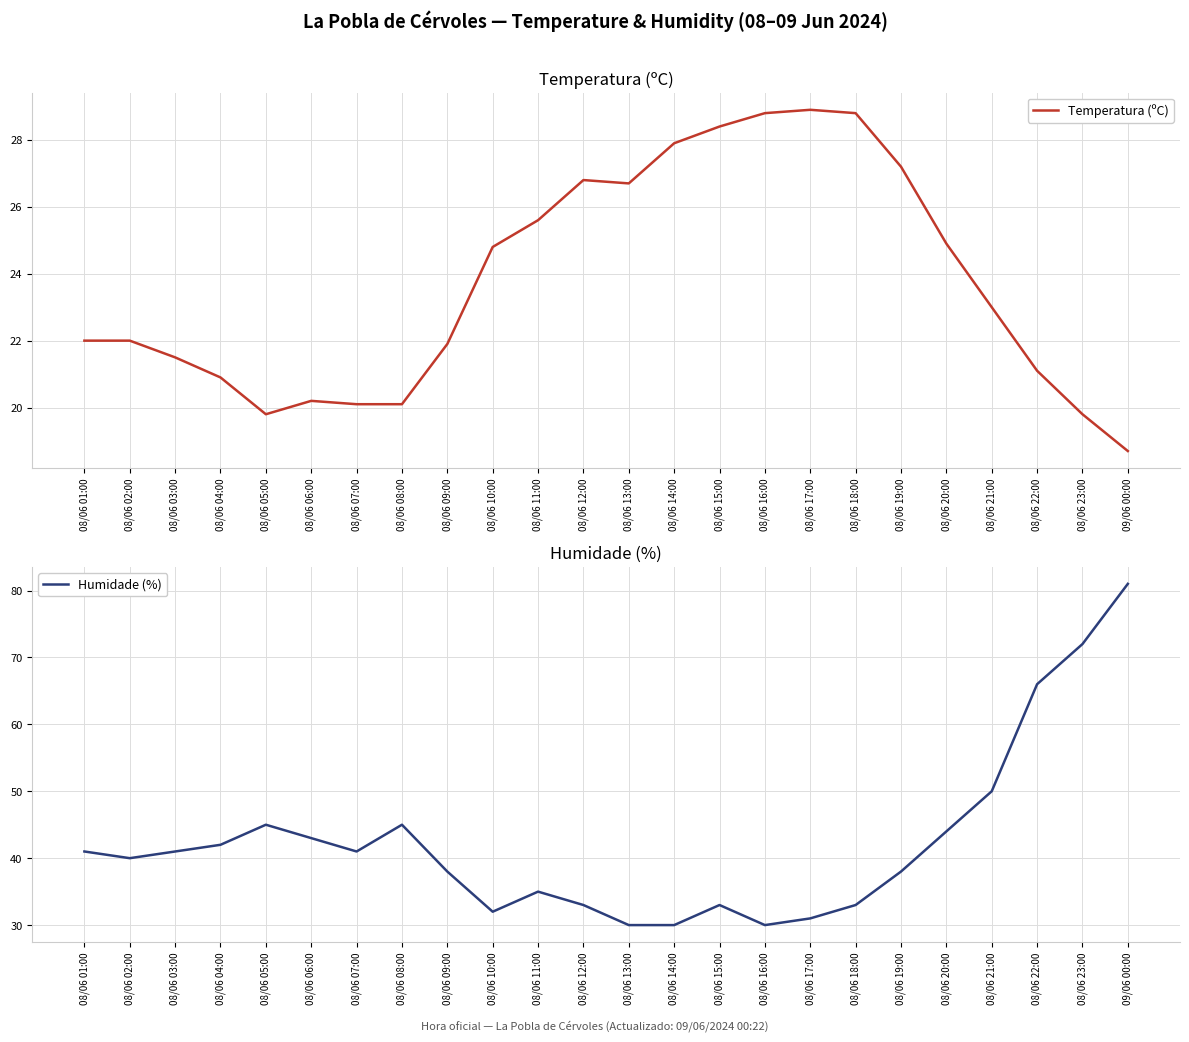

How many data points in Temperatura (ºC) are above 23?

11